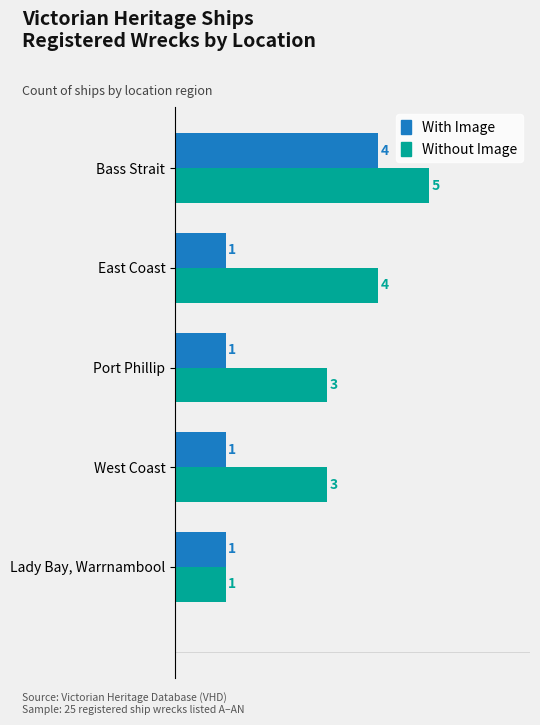

Count the With Image values in the range 1 to 2.

4